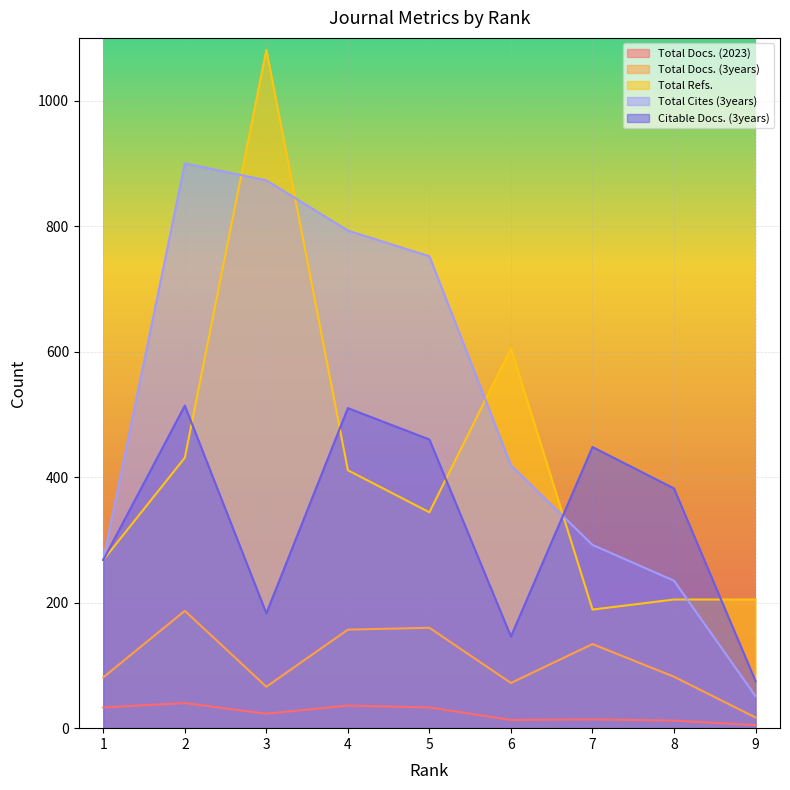

True or false: Total Refs. and Citable Docs. (3years) intersect in this chart.

True